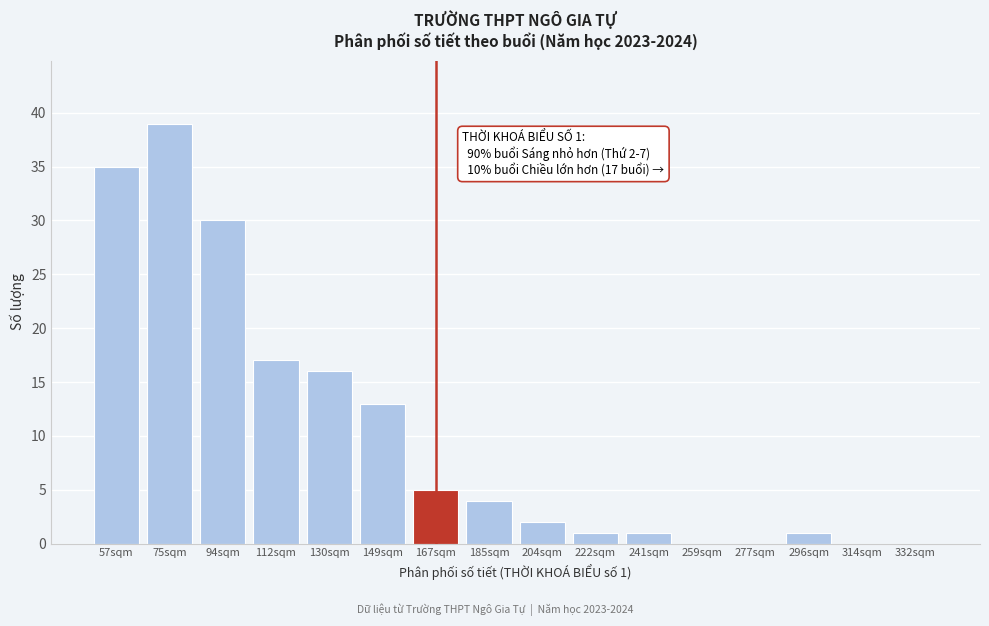

Reading left to right, list all the values displayed in this chart.

57sqm=35	75sqm=39	94sqm=30	112sqm=17	130sqm=16	149sqm=13	167sqm=5	185sqm=4	204sqm=2	222sqm=1	241sqm=1	259sqm=0	277sqm=0	296sqm=1	314sqm=0	332sqm=0